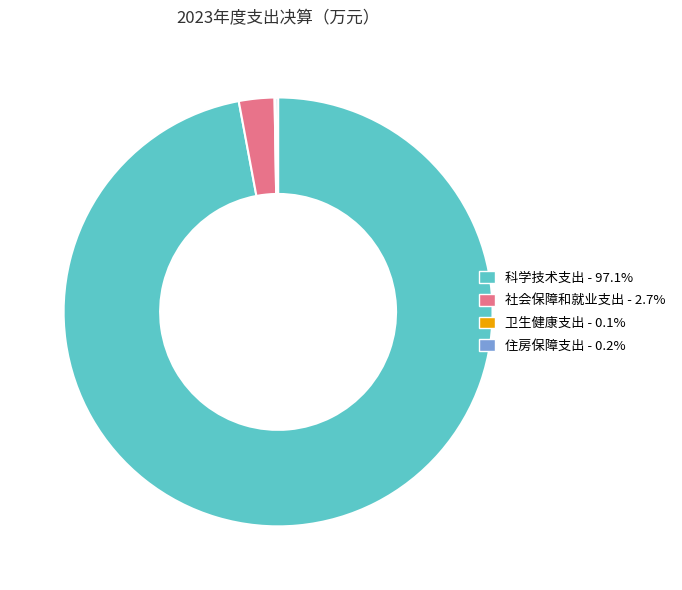

Is there a majority slice in this chart?

Yes